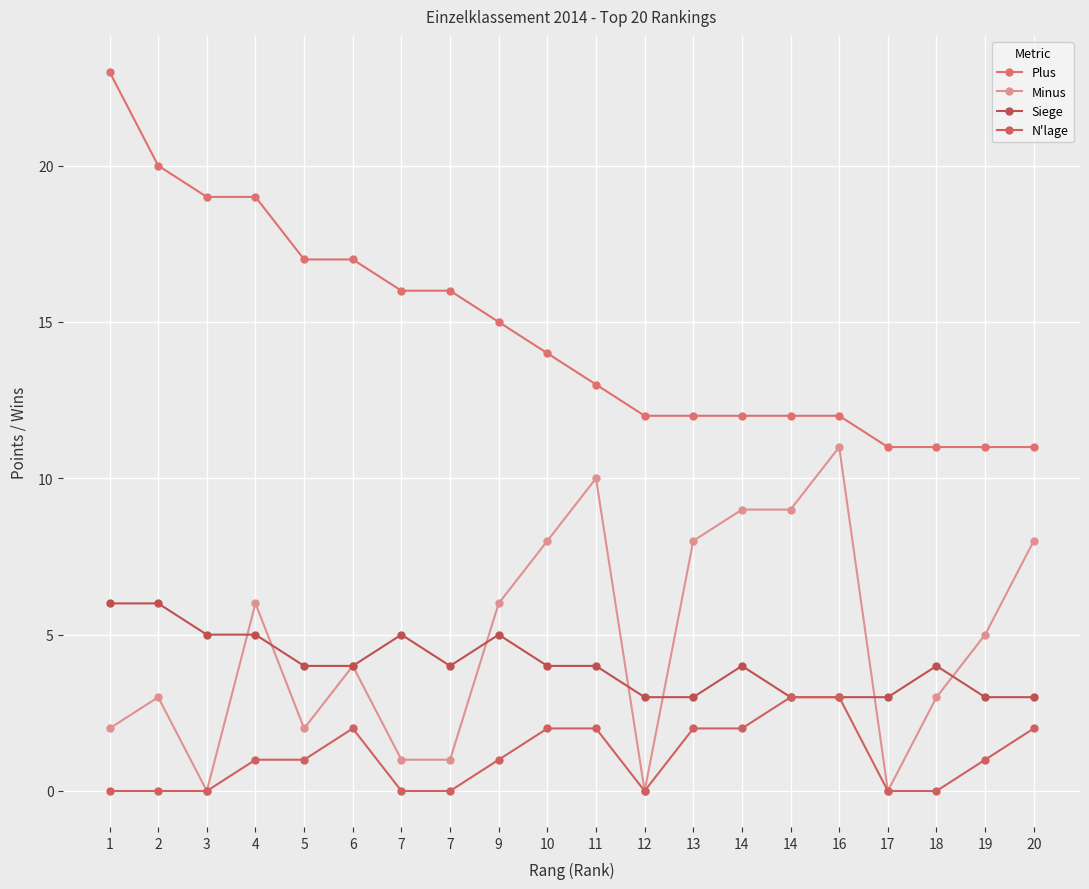

The Plus series shows 16 at 7. True or false?

True